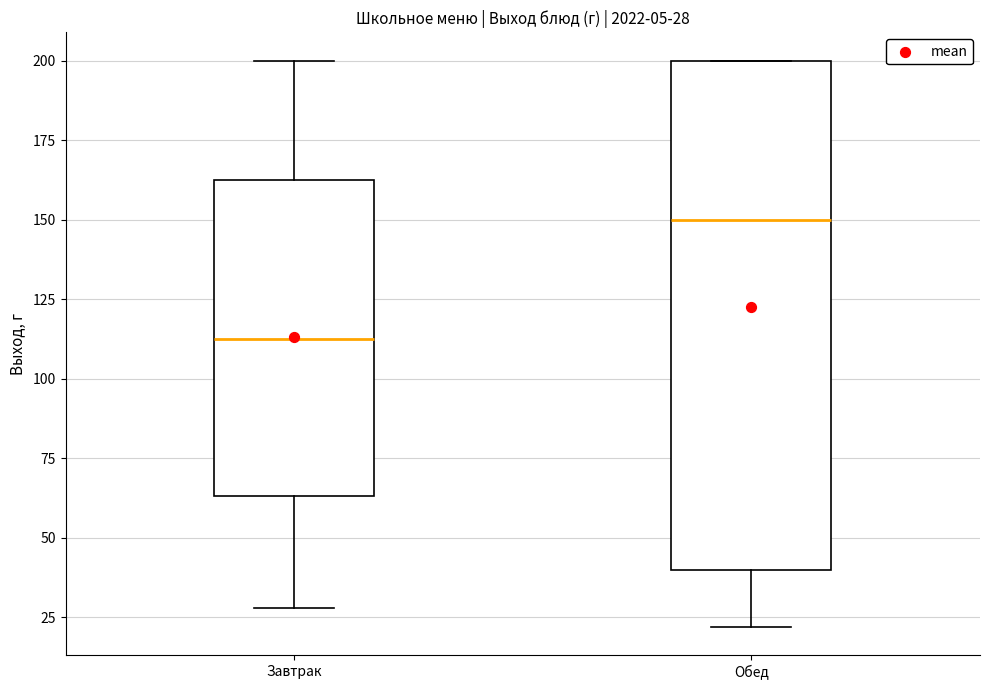

Which box is the tallest, from its lower edge to its upper edge?

Обед